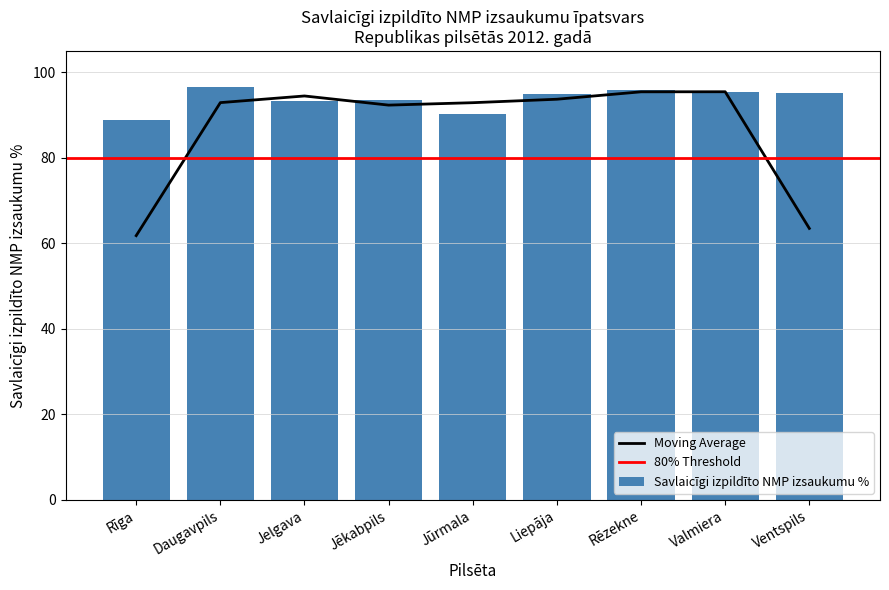

How many data points does each series have?

9